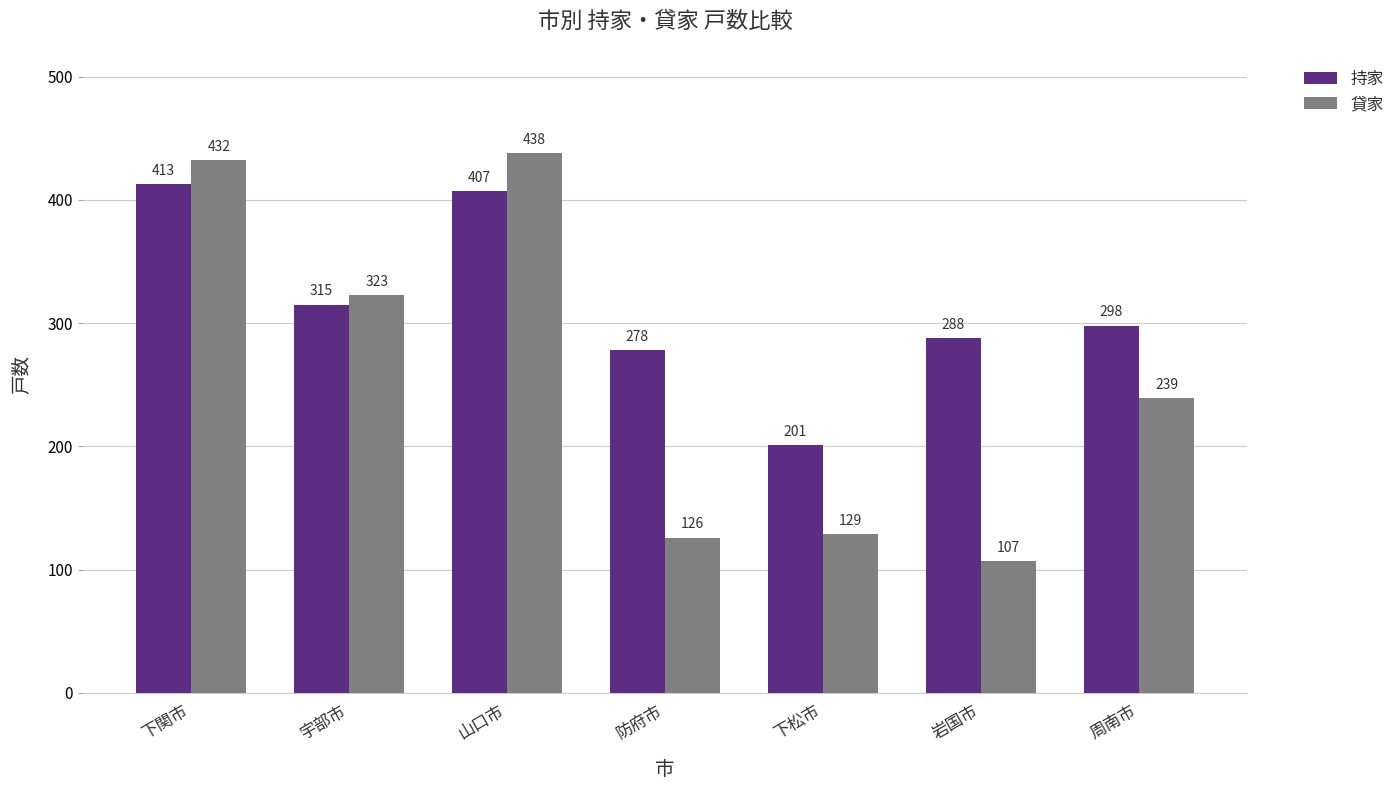

What is the minimum value shown in the chart?

107